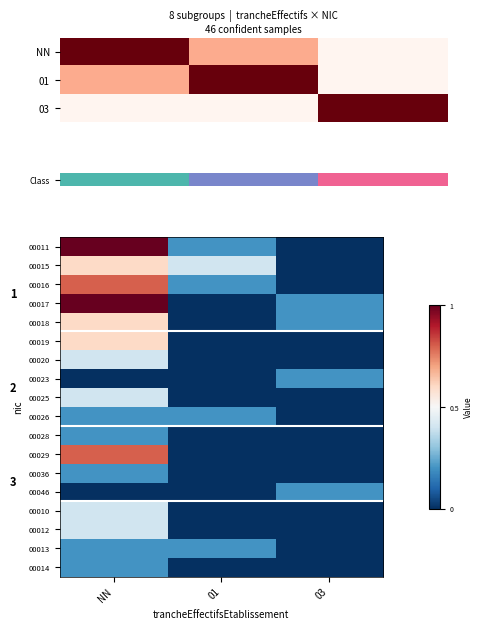

At which label does 00029 reach its peak?

NN